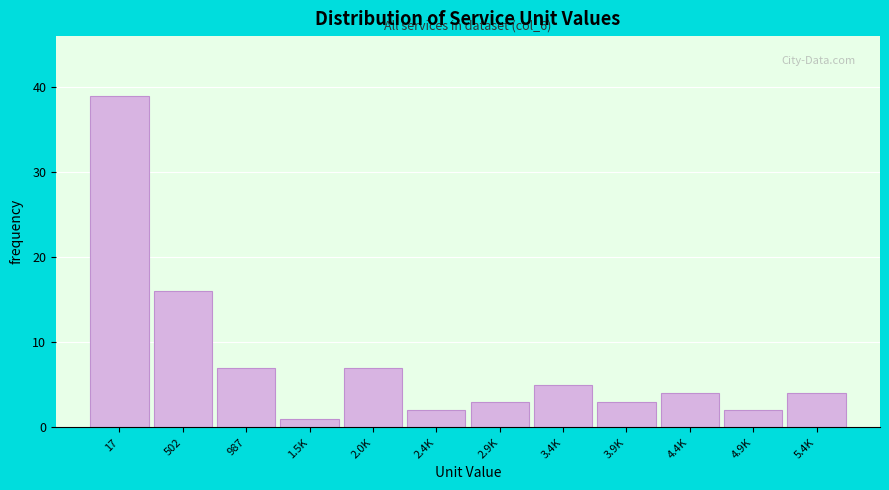

Reading left to right, transcribe all the data shown in this chart.

17=39	502=16	987=7	1.5K=1	2.0K=7	2.4K=2	2.9K=3	3.4K=5	3.9K=3	4.4K=4	4.9K=2	5.4K=4